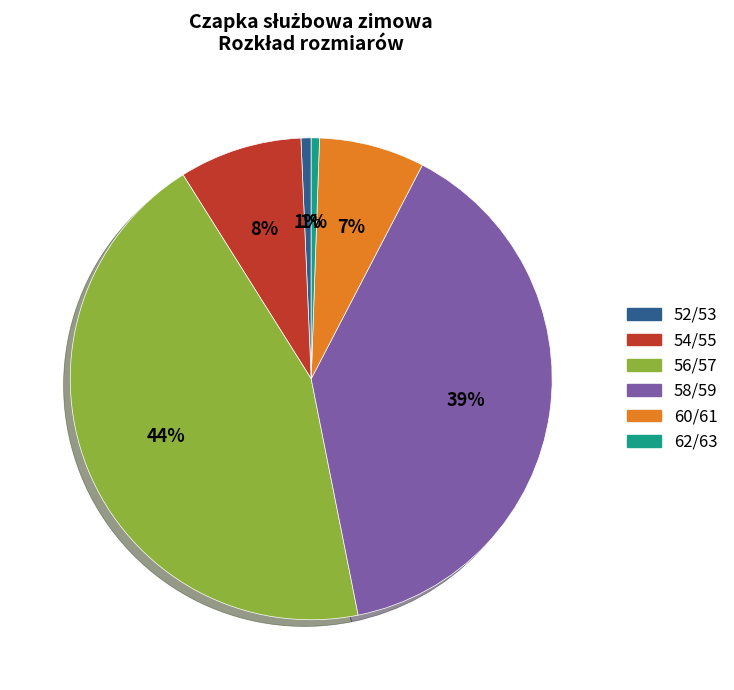

Which category has the biggest portion of the pie?

56/57